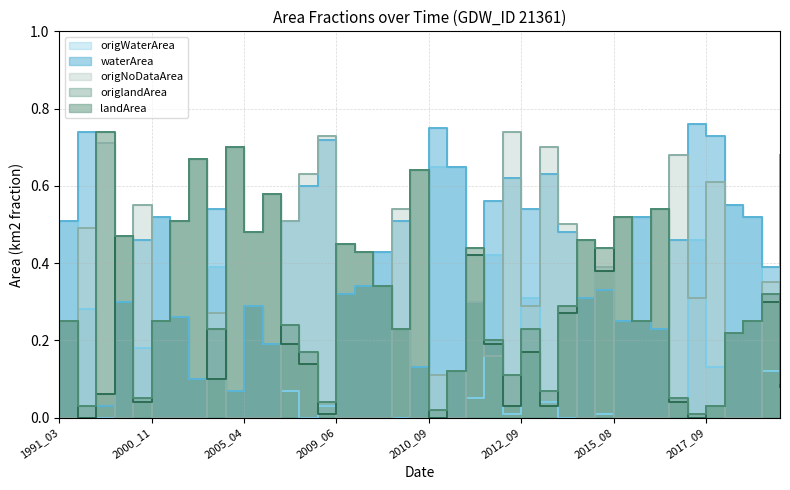

At which category is the sum across all series the highest?

2015_06